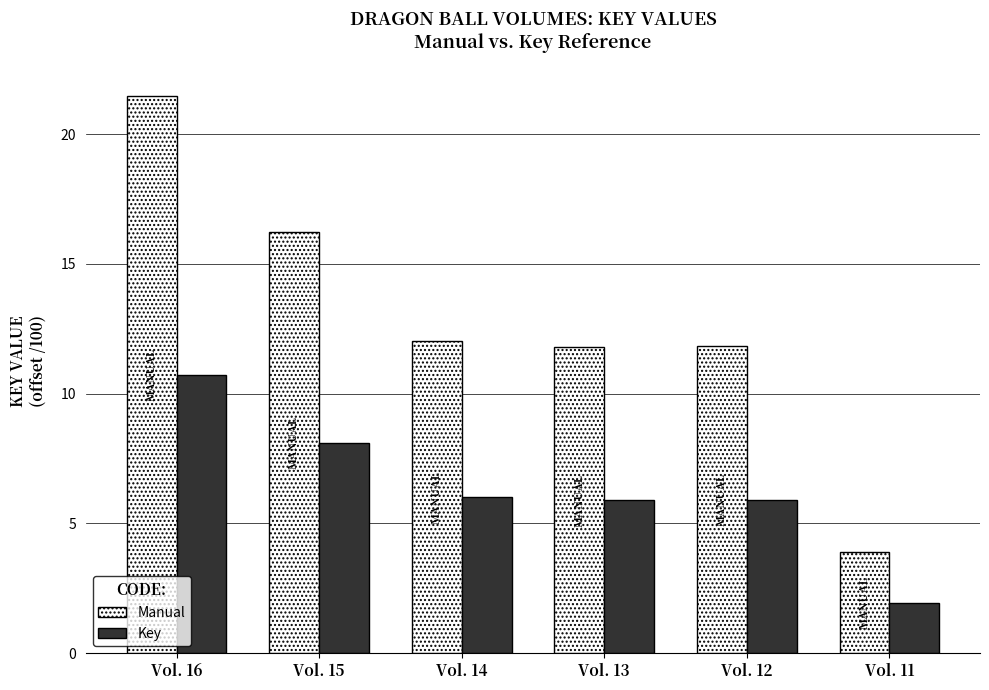

True or false: Manual has a value of 3.9 at Vol. 11.

True